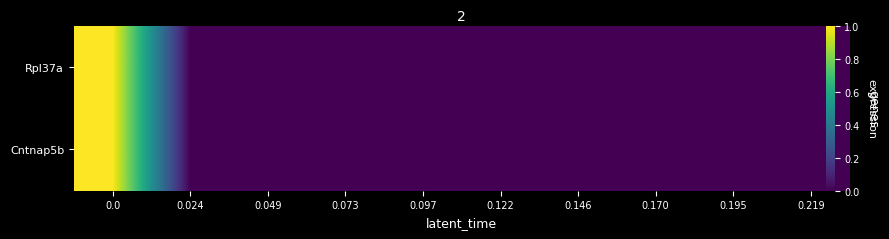

True or false: Rpl37a has a value of -0.6 at 0.146.

False